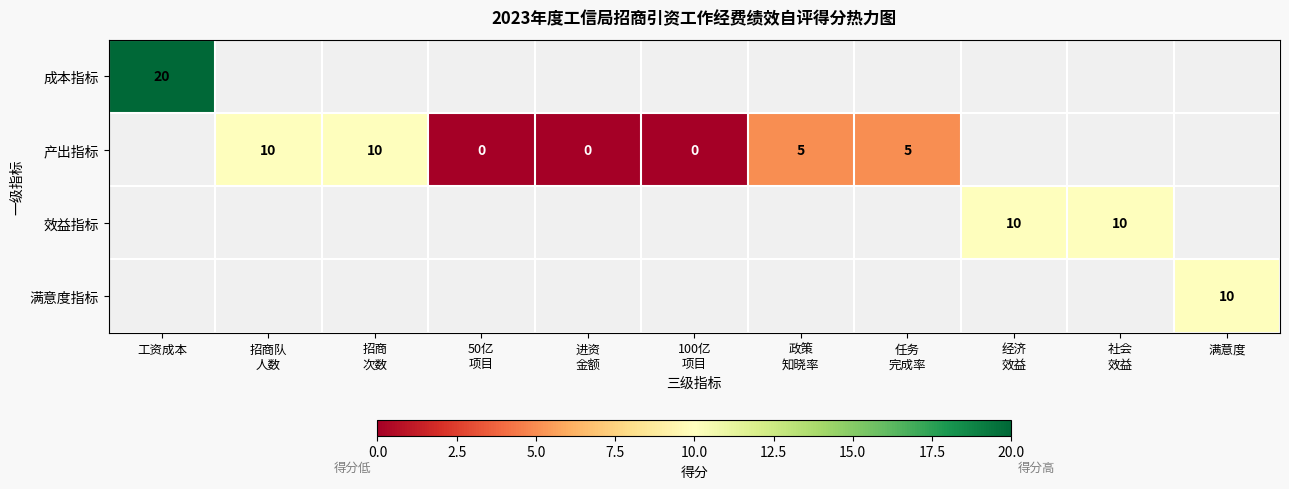

List the series in order of their peak value, highest first.

成本指标, 产出指标, 效益指标, 满意度指标